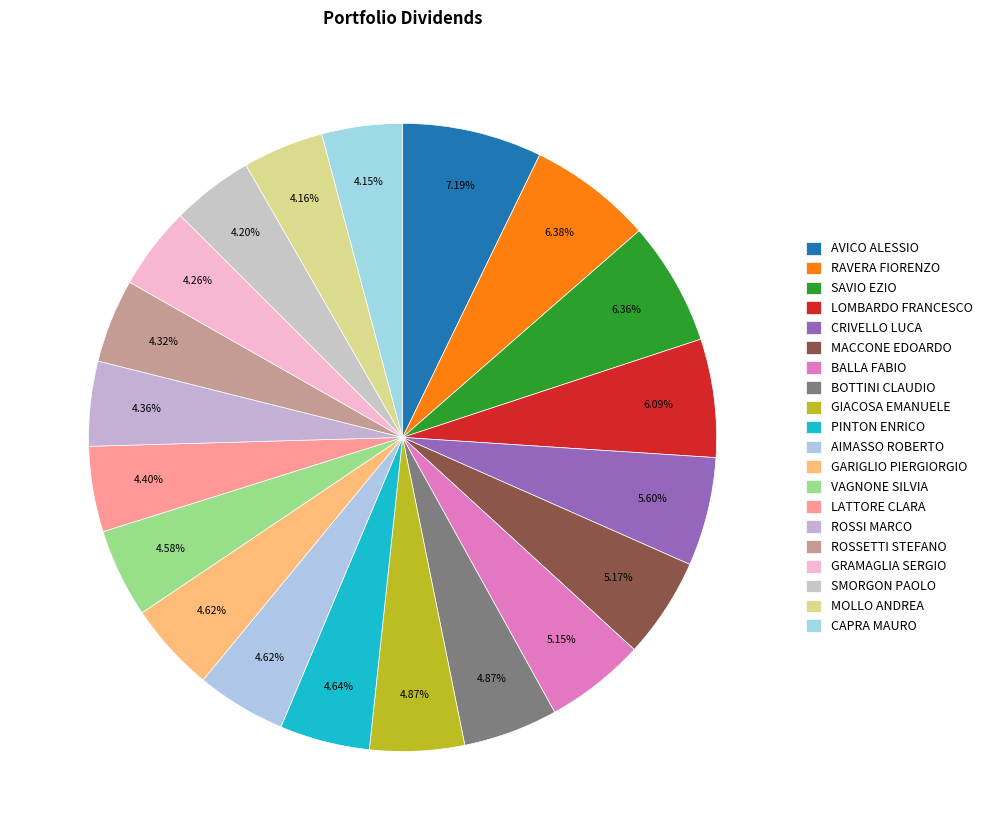

Approximately how many times larger is the value at PINTON ENRICO compared to GRAMAGLIA SERGIO?

1.1